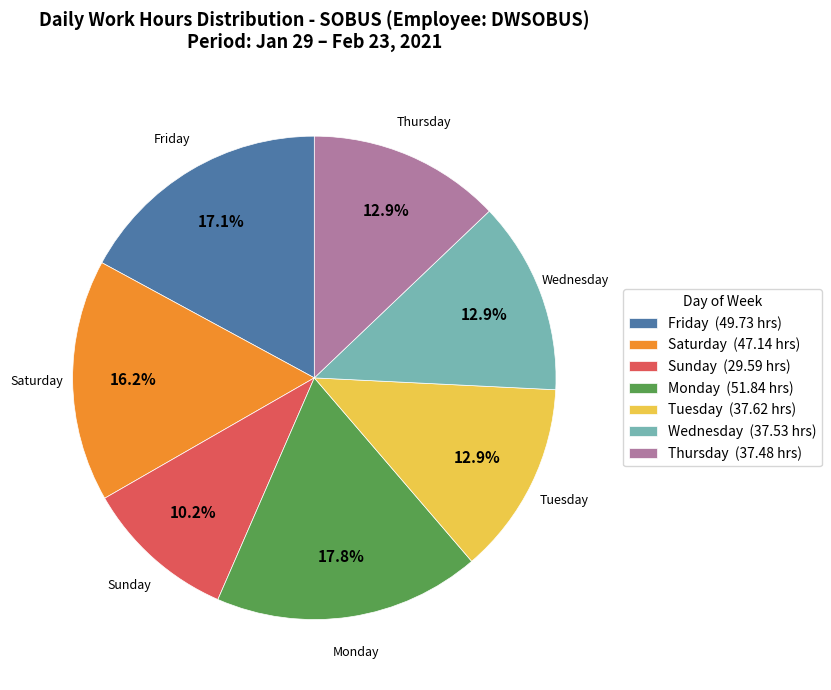

Does any single category account for the majority?

No